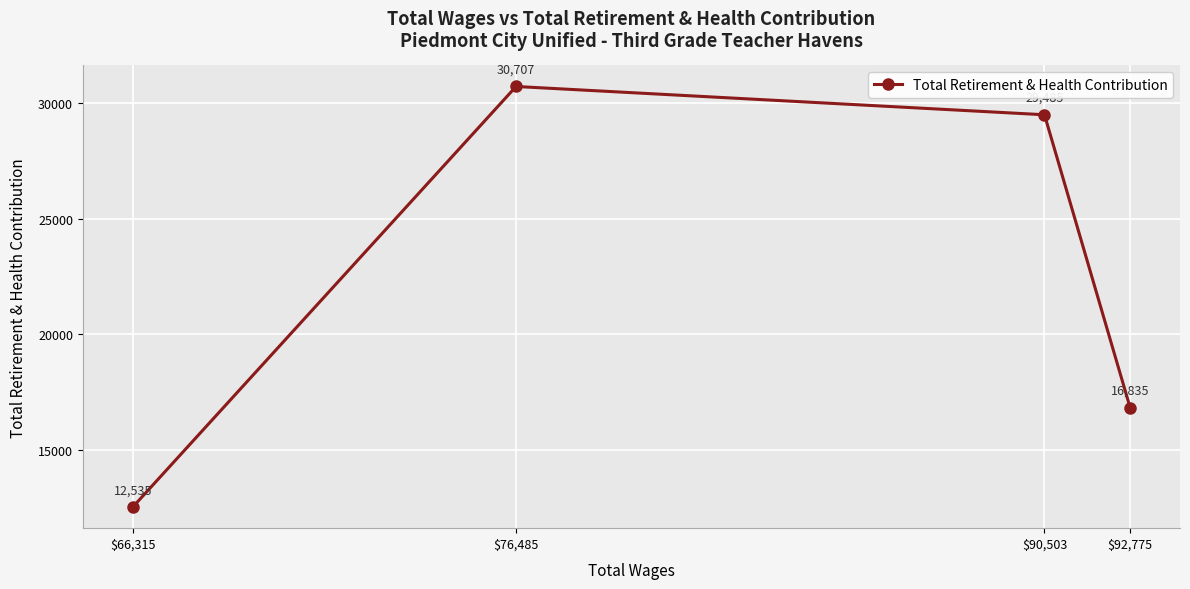

At which category does the data reach its first local peak?

$76,485